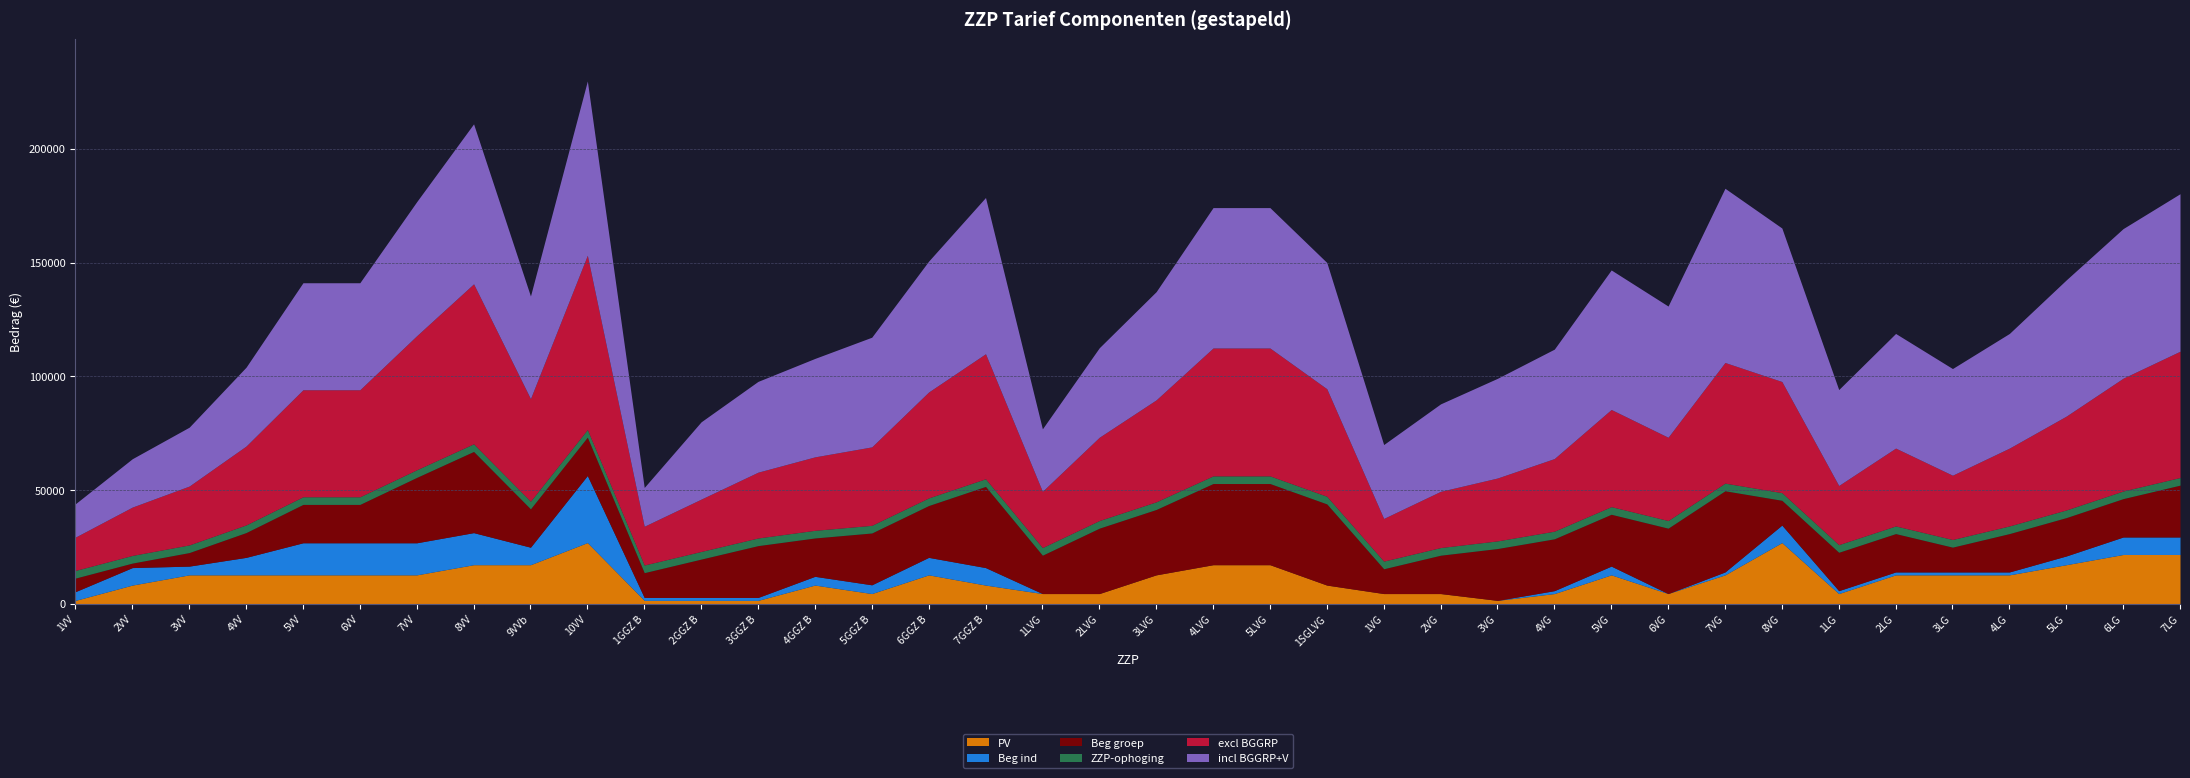

What is the difference between the maximum and second lowest values in the PV series?

25397